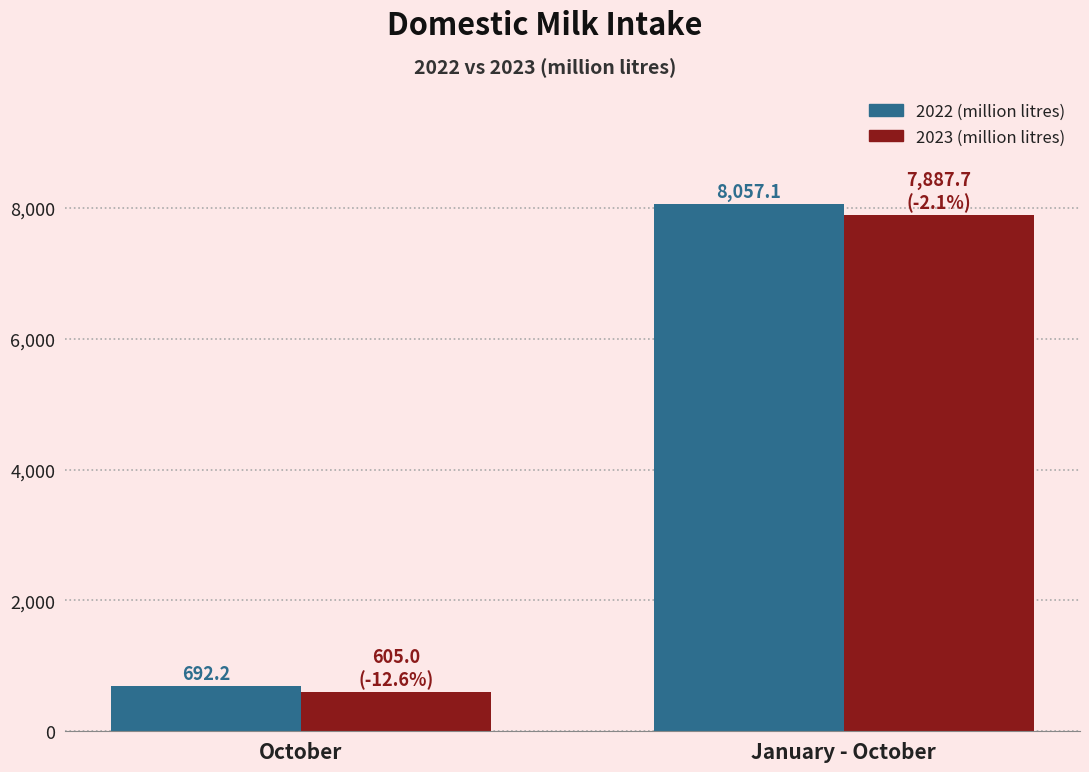

The 2023 (million litres) series shows 7887.7 at January - October. True or false?

True